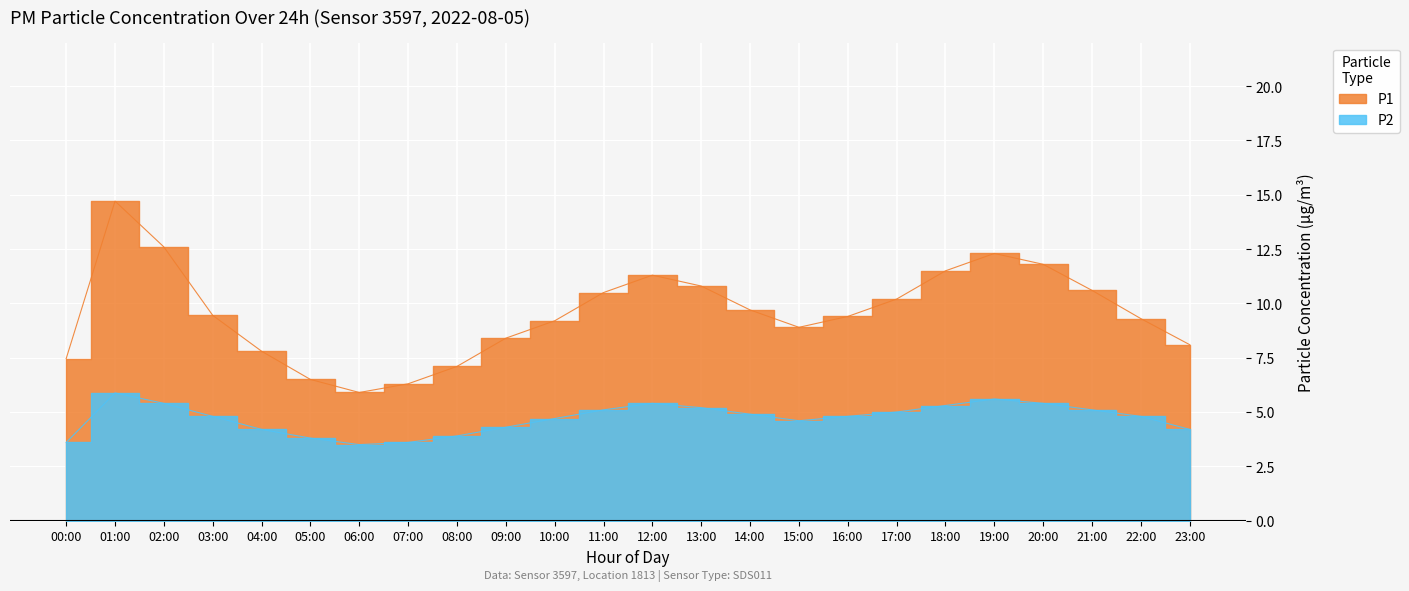

How many lines are shown in the chart?

2